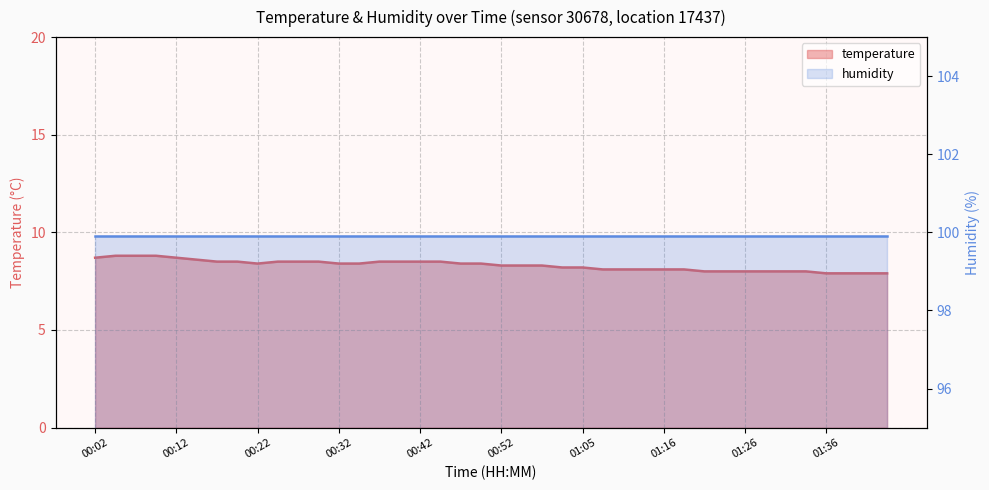

What is the difference between the maximum and minimum values?

0.9